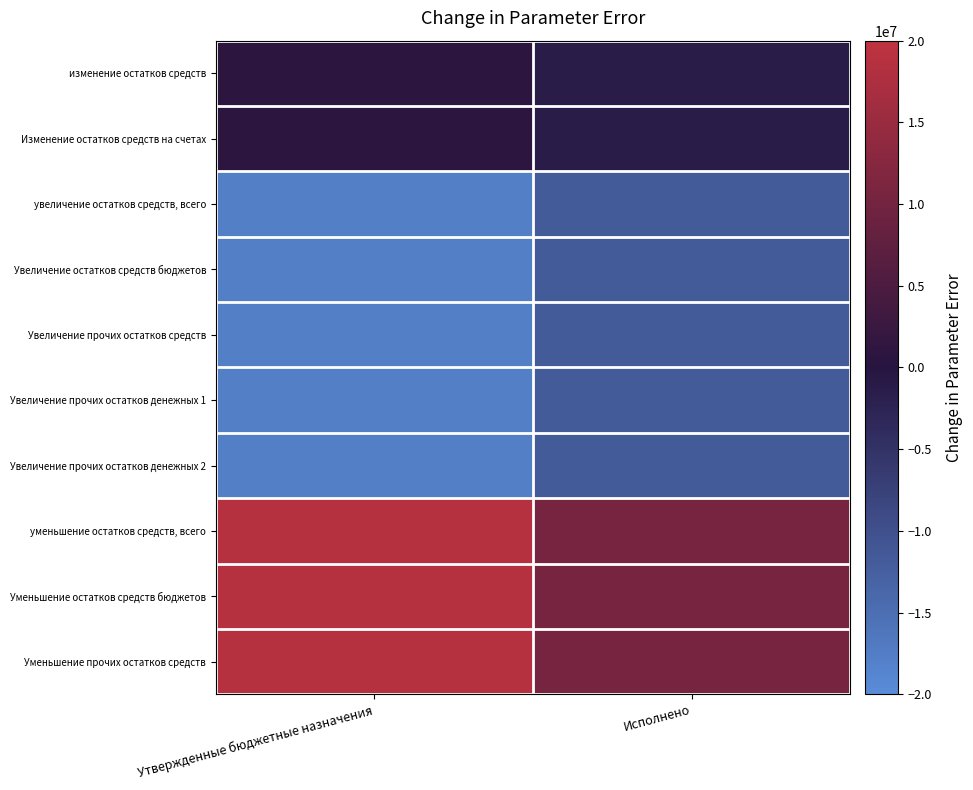

Reading left to right, extract all data points from this chart.

изменение остатков средств: Утвержденные бюджетные назначения=934000.0	Исполнено=-1350066.6
Изменение остатков средств на счетах: Утвержденные бюджетные назначения=934000.0	Исполнено=-1350066.6
увеличение остатков средств, всего: Утвержденные бюджетные назначения=-17716600.0	Исполнено=-11743844.2
Увеличение остатков средств бюджетов: Утвержденные бюджетные назначения=-17716600.0	Исполнено=-11743844.2
Увеличение прочих остатков средств: Утвержденные бюджетные назначения=-17716600.0	Исполнено=-11743844.2
Увеличение прочих остатков денежных 1: Утвержденные бюджетные назначения=-17716600.0	Исполнено=-11743844.2
Увеличение прочих остатков денежных 2: Утвержденные бюджетные назначения=-17716600.0	Исполнено=-11743844.2
уменьшение остатков средств, всего: Утвержденные бюджетные назначения=18650600.0	Исполнено=10393777.7
Уменьшение остатков средств бюджетов: Утвержденные бюджетные назначения=18650600.0	Исполнено=10393777.7
Уменьшение прочих остатков средств: Утвержденные бюджетные назначения=18650600.0	Исполнено=10393777.7